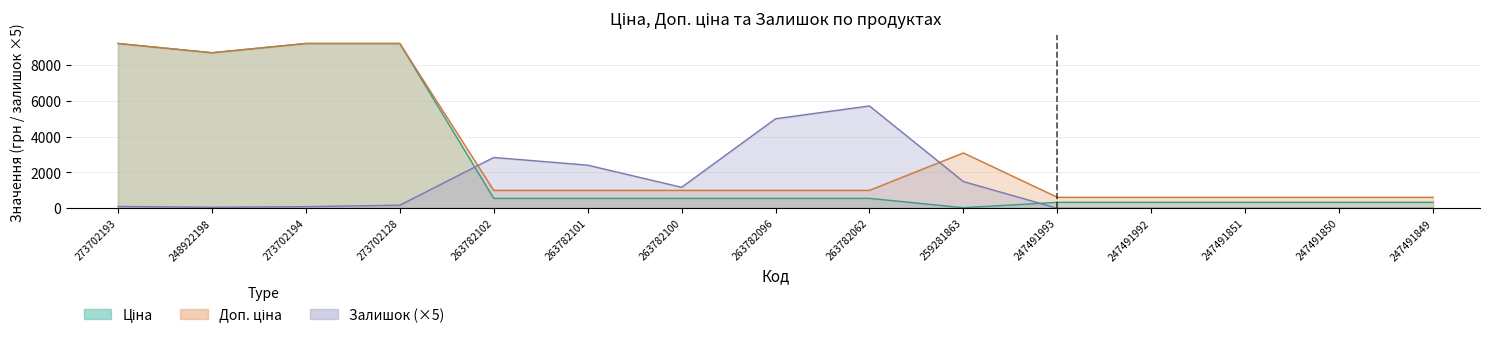

The value of Залишок at 263782101 is 883.0. True or false?

False